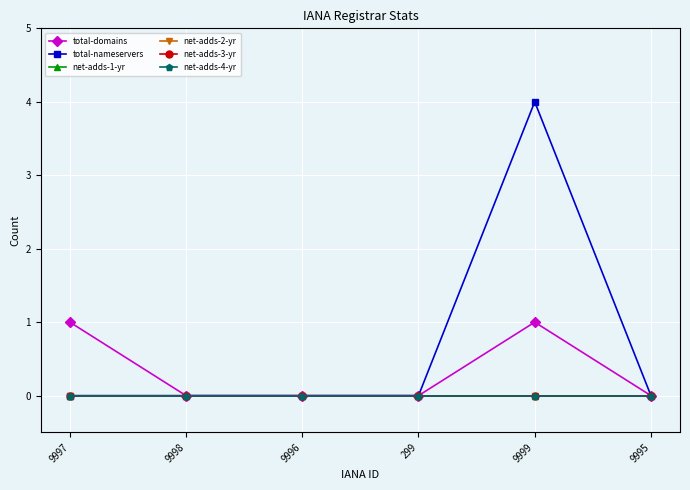

The value of total-domains at 9999 is 1. True or false?

True